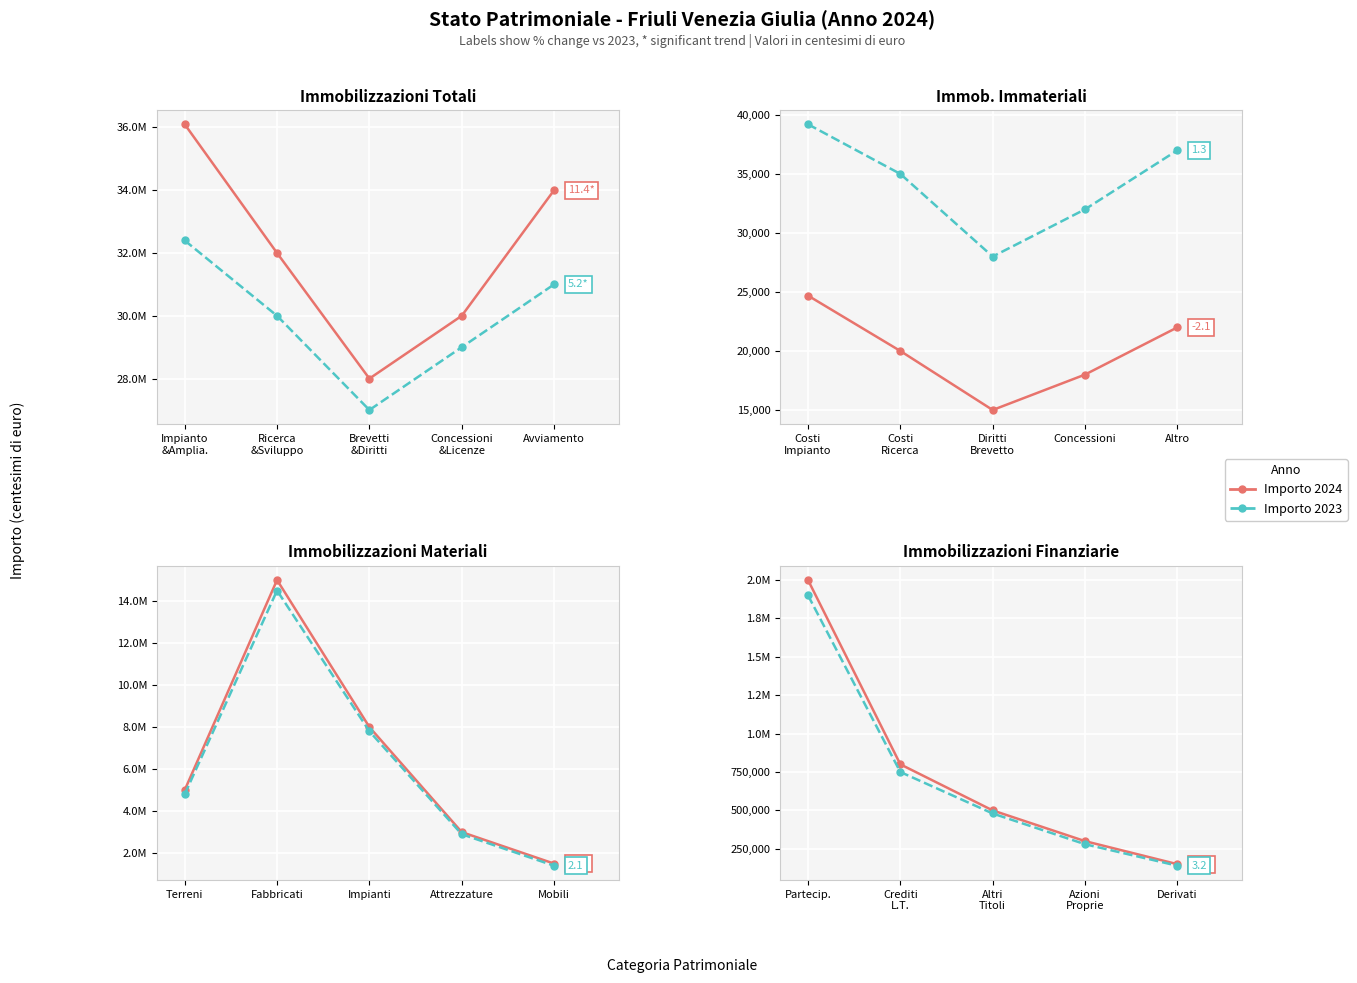

True or false: Importo 2024 has more than 1 interior local peaks.

False